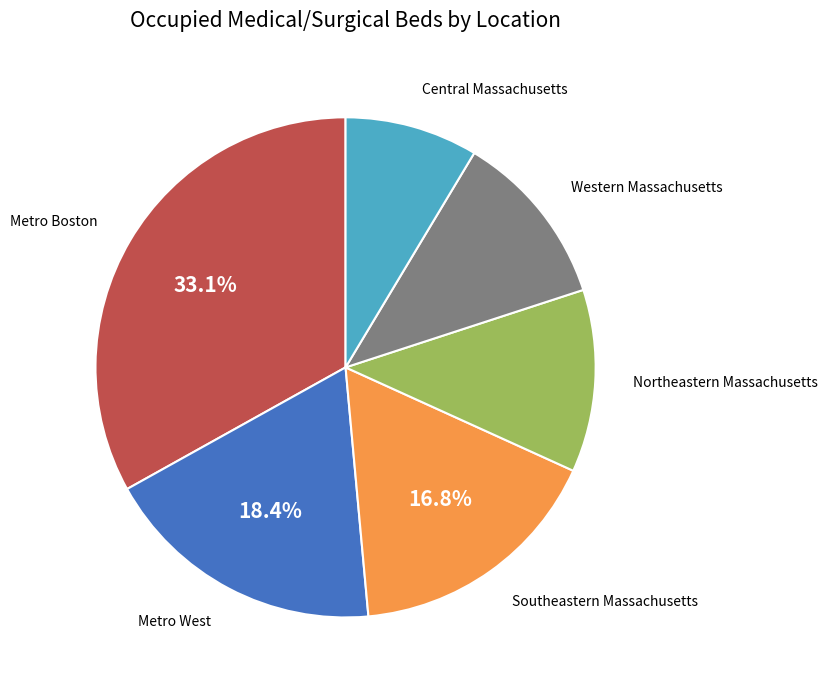

Is there a majority slice in this chart?

No